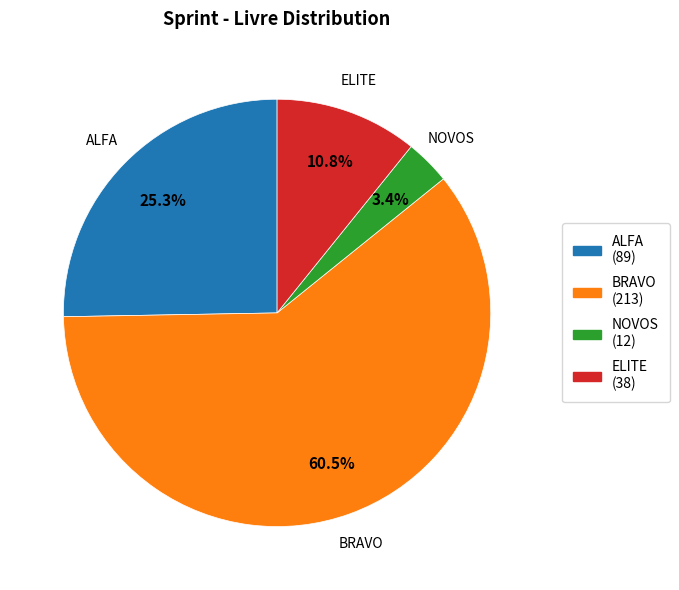

The BRAVO slice represents 47% of the pie. True or false?

False